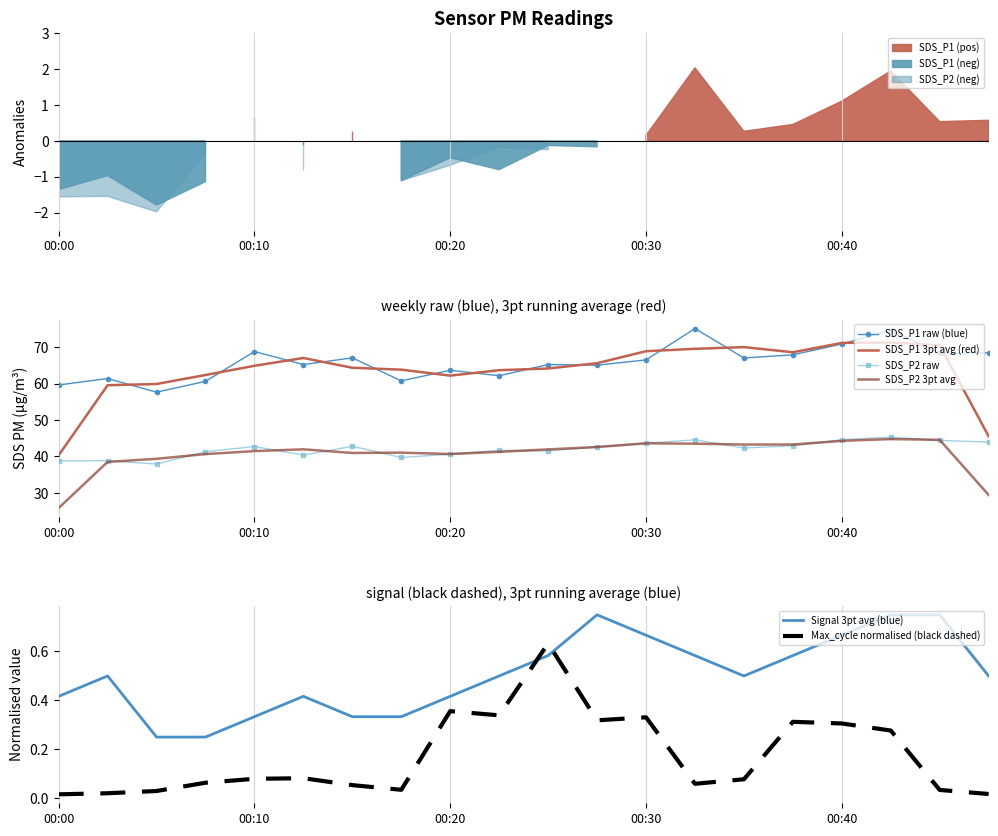

The value of Signal 3pt avg (blue) at 19 is 0.5. True or false?

True